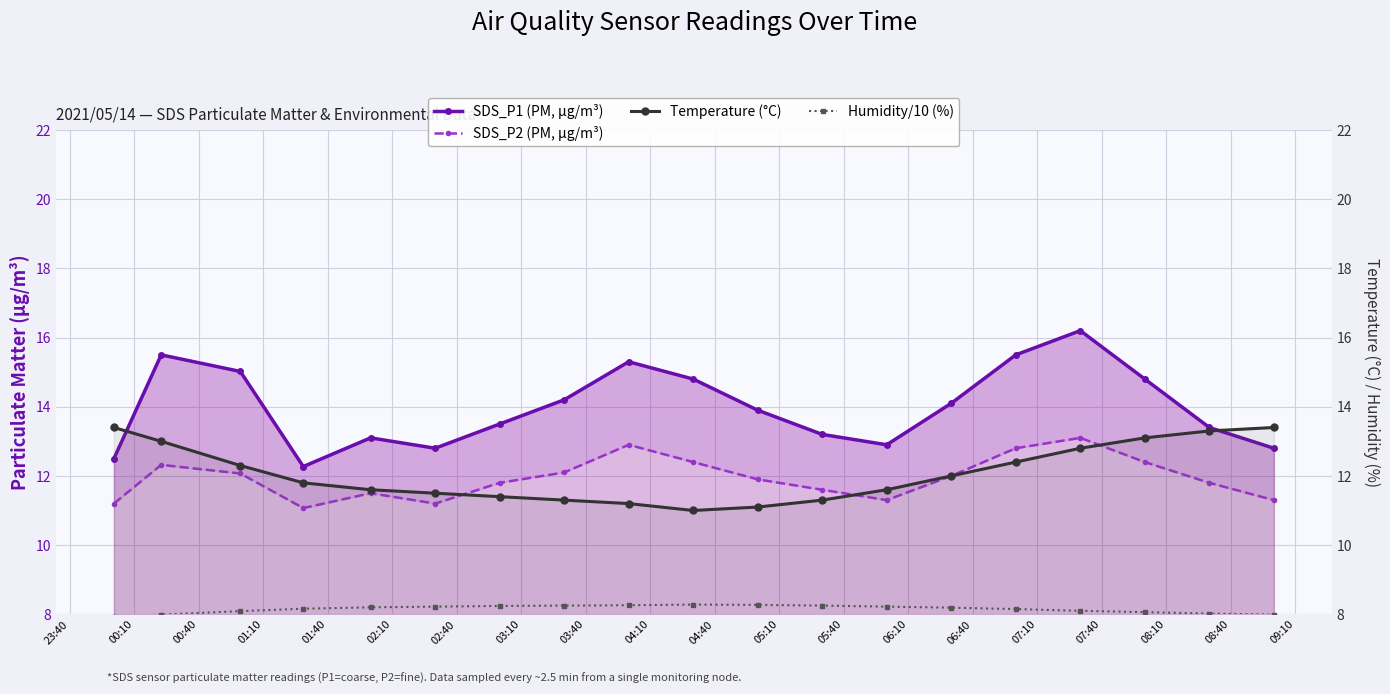

How many categories are shown in the chart?

19